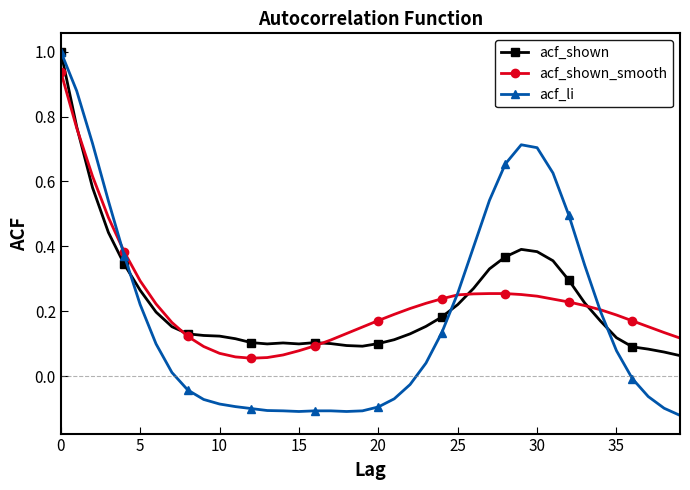

In acf_shown_smooth, how many points are lower than both neighbors (excluding endpoints)?

1